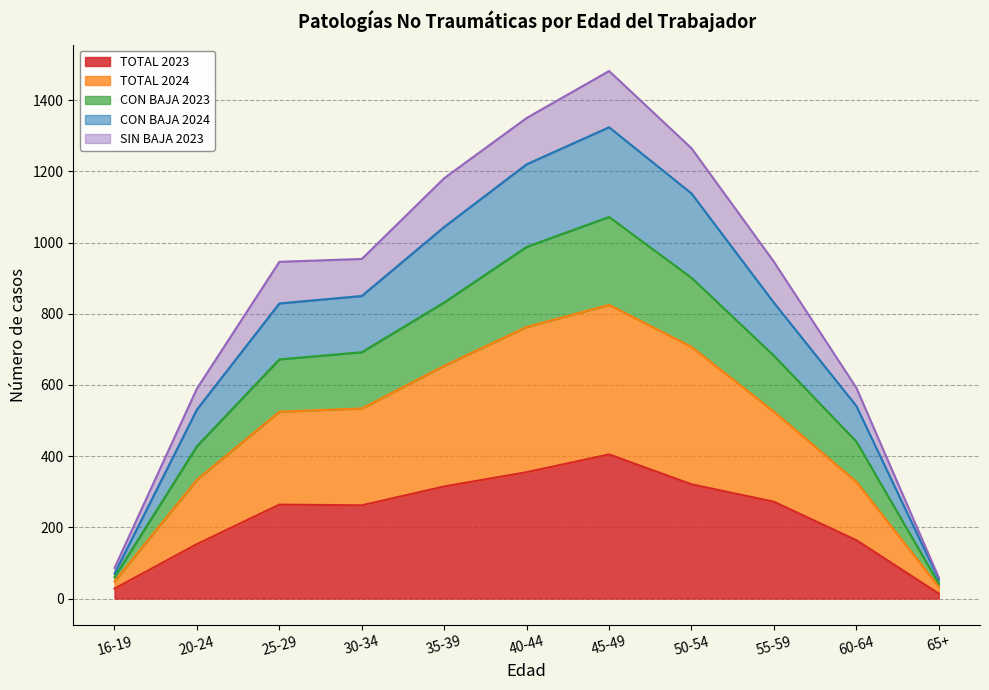

Is it true that CON BAJA 2024 equals 936 at 55-59?

False